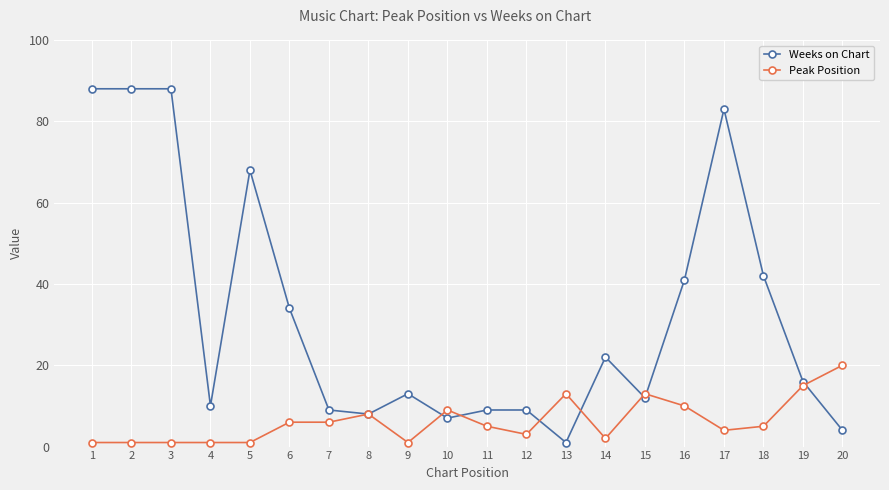

Which series has the widest spread of values?

Weeks on Chart